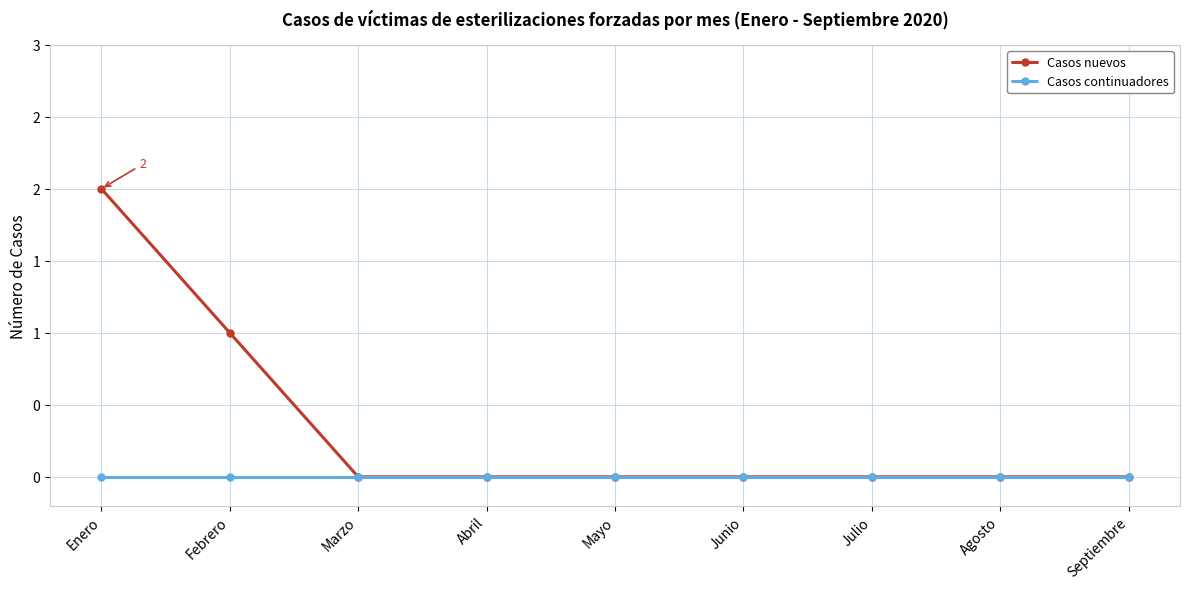

True or false: Casos nuevos and Casos continuadores cross at least once.

False